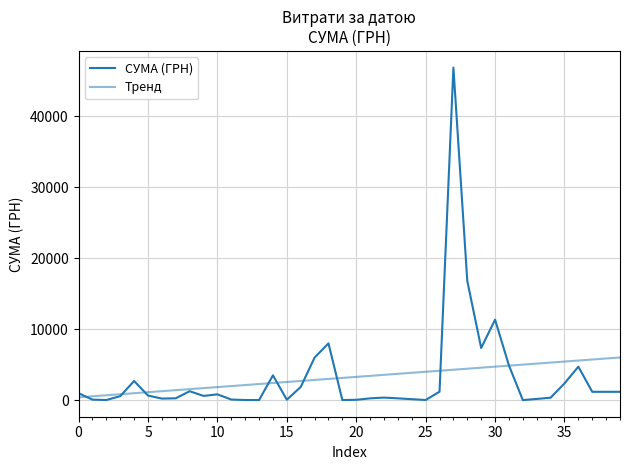

At how many categories does at least one series exceed 34044?

1